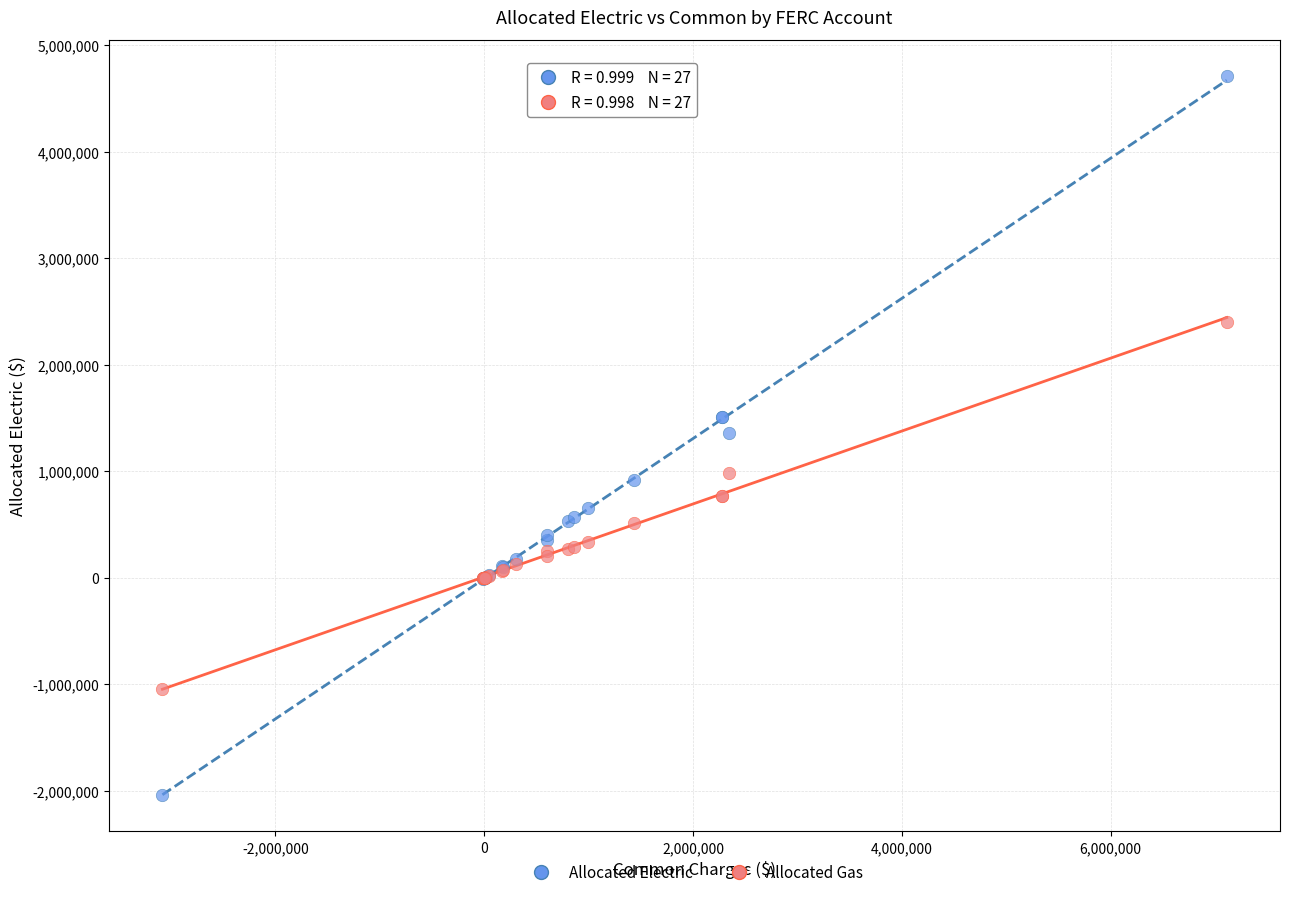

What are all the series names shown in the legend?

Allocated Electric, Allocated Gas